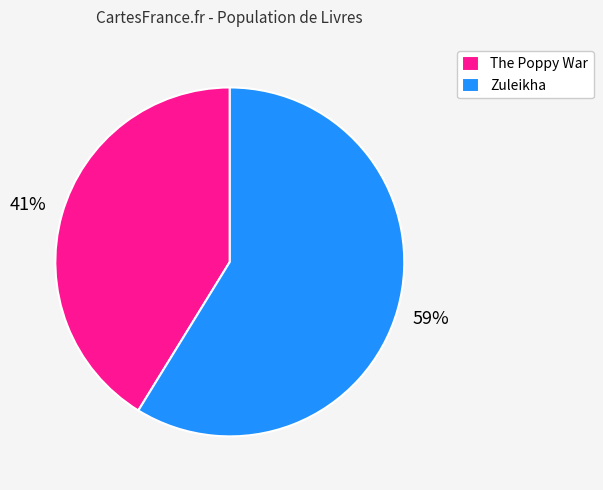

Does any single category account for the majority?

Yes